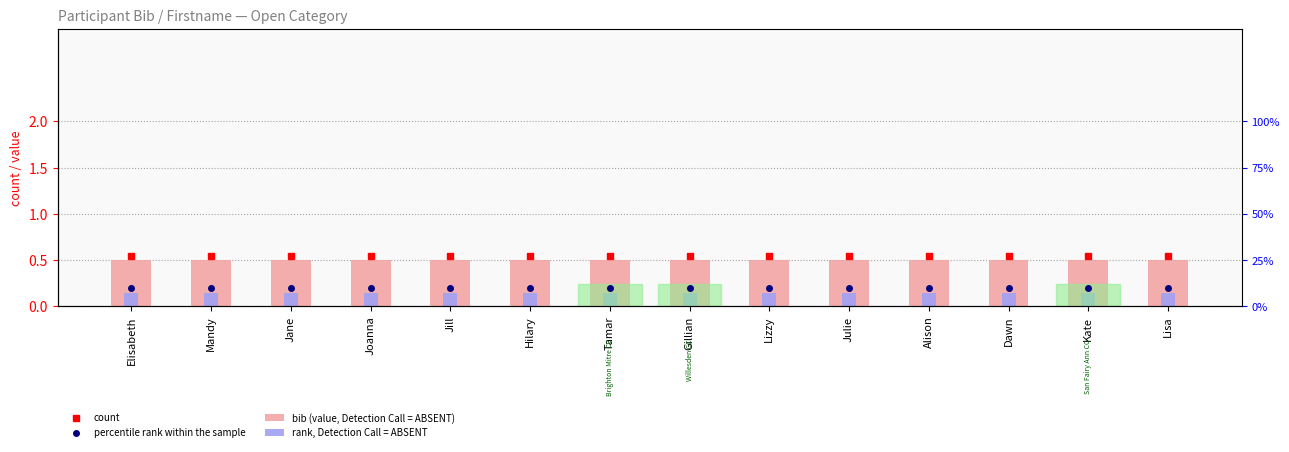

Is the value of rank, Detection Call = ABSENT at Hilary greater than the value of bib (value, Detection Call = ABSENT) at Tamar?

No